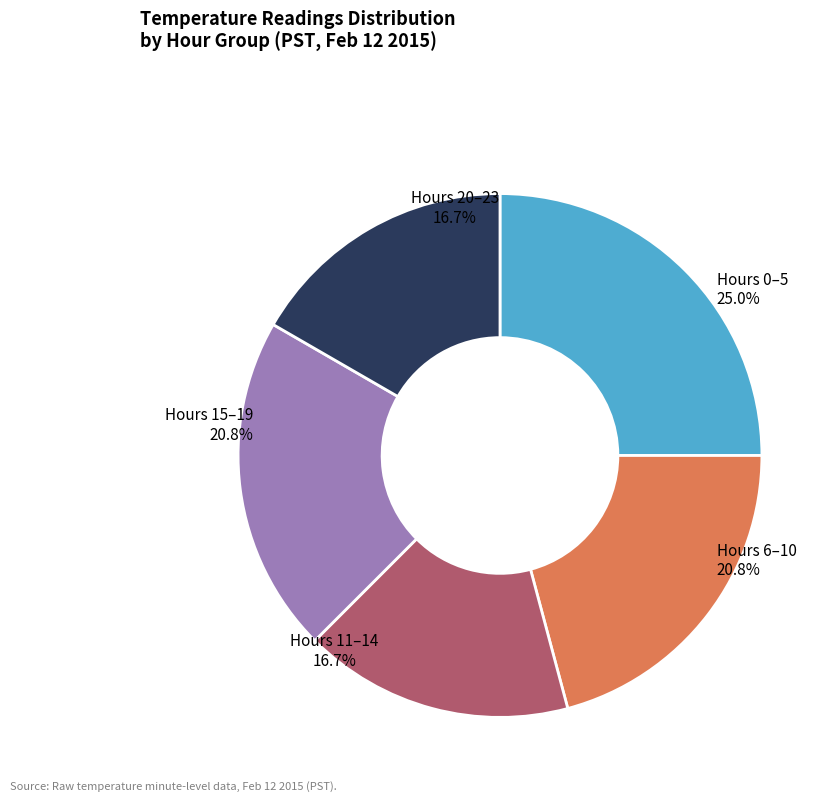

To the nearest percent, what is the average slice percentage?

20%